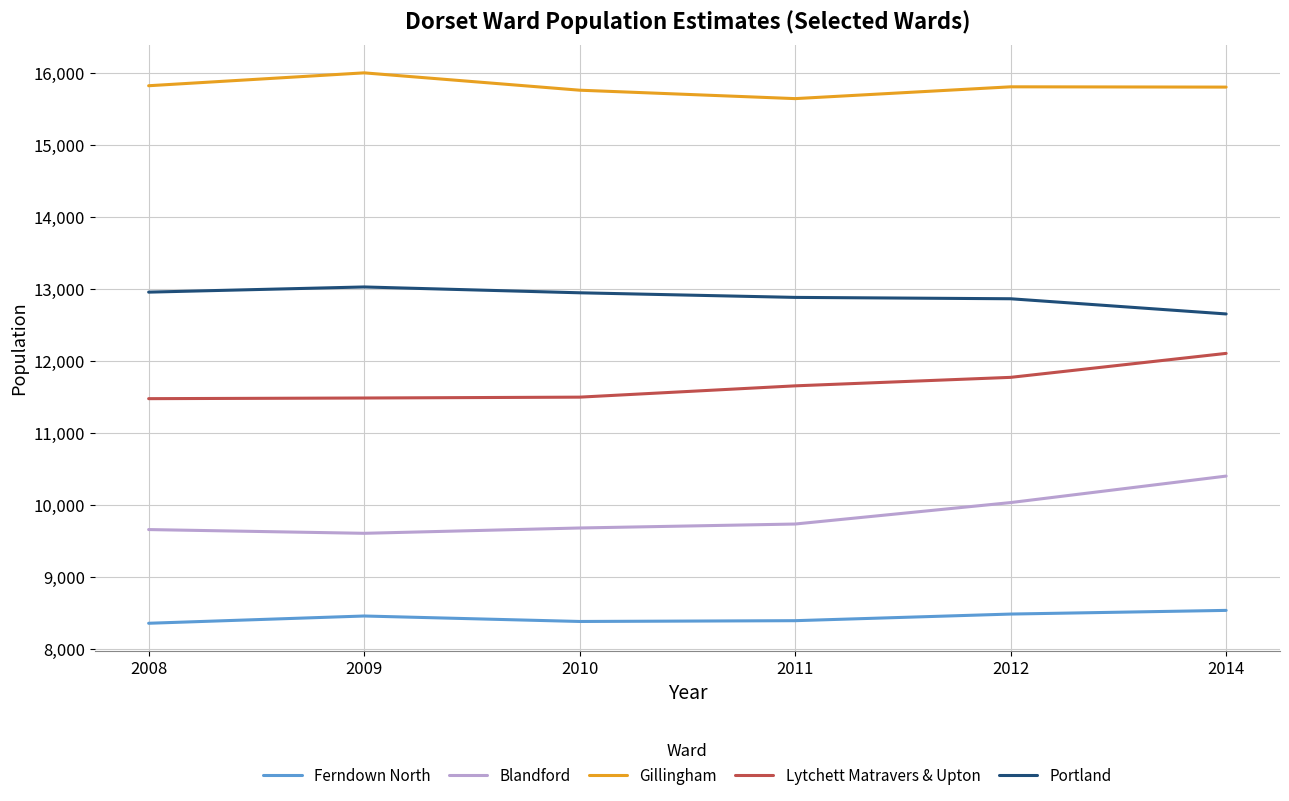

At how many categories does at least one series exceed 13172?

6